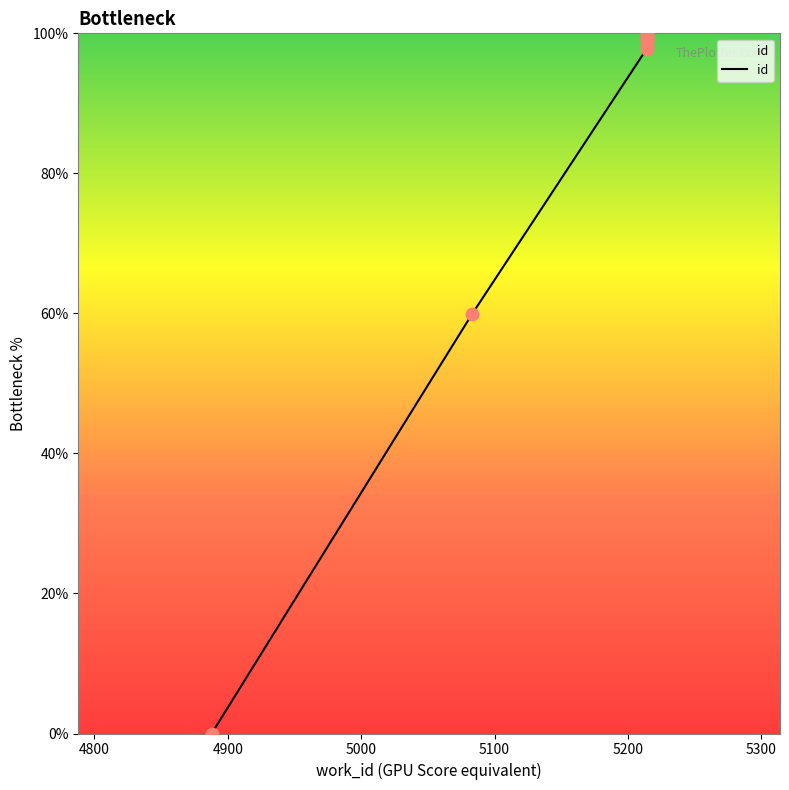

What is the change in value from 5214 to 5214?

+1.7